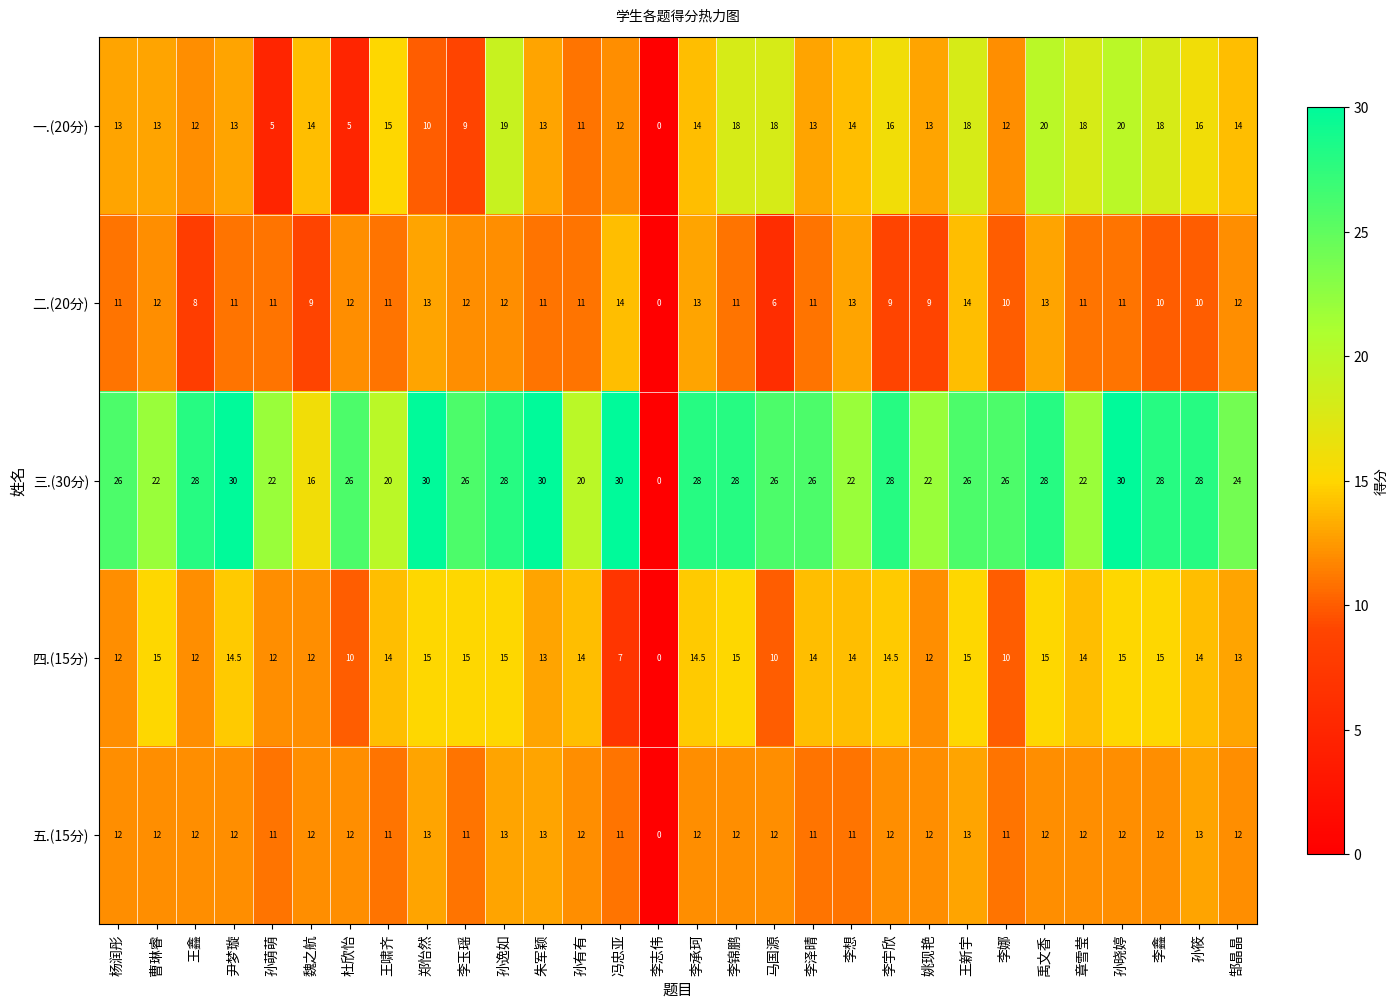

Which series has the largest range (max minus min)?

三.(30分)